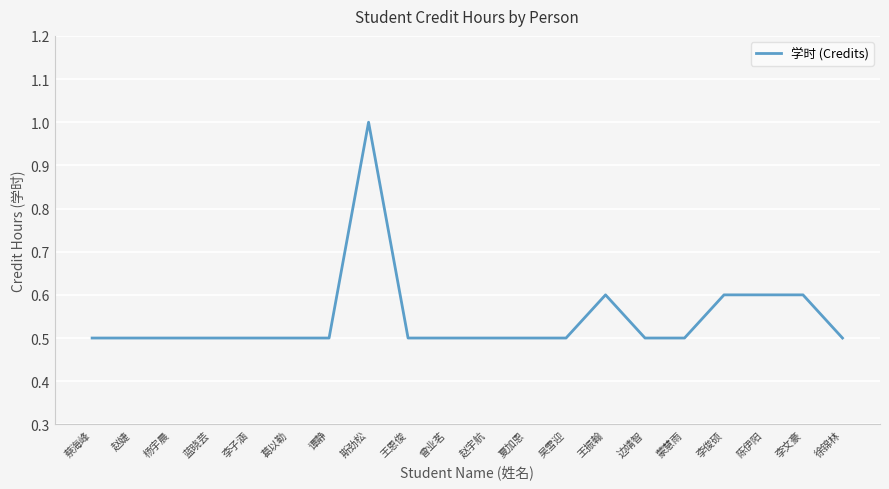

Reading right to left, extract all data points from this chart.

0.5	0.6	0.6	0.6	0.5	0.5	0.6	0.5	0.5	0.5	0.5	0.5	1.0	0.5	0.5	0.5	0.5	0.5	0.5	0.5